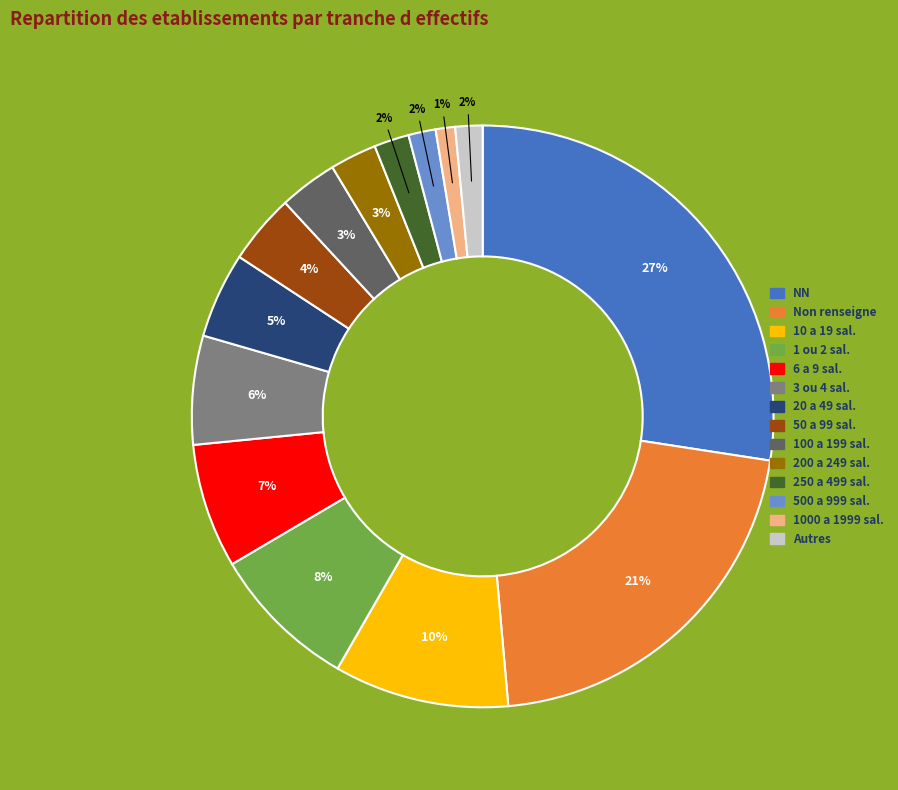

To the nearest percent, what is the difference between the largest and smallest slice percentages?

26%